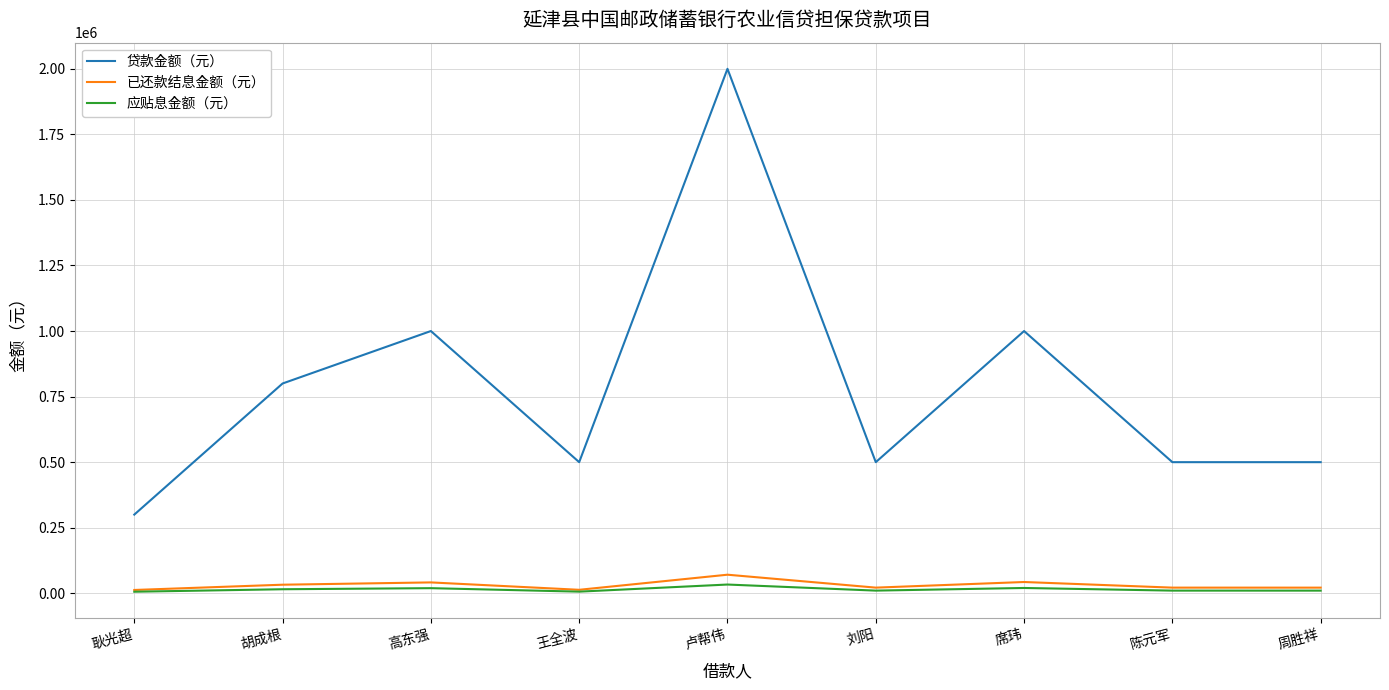

True or false: 贷款金额（元） and 已还款结息金额（元） cross at least once.

False